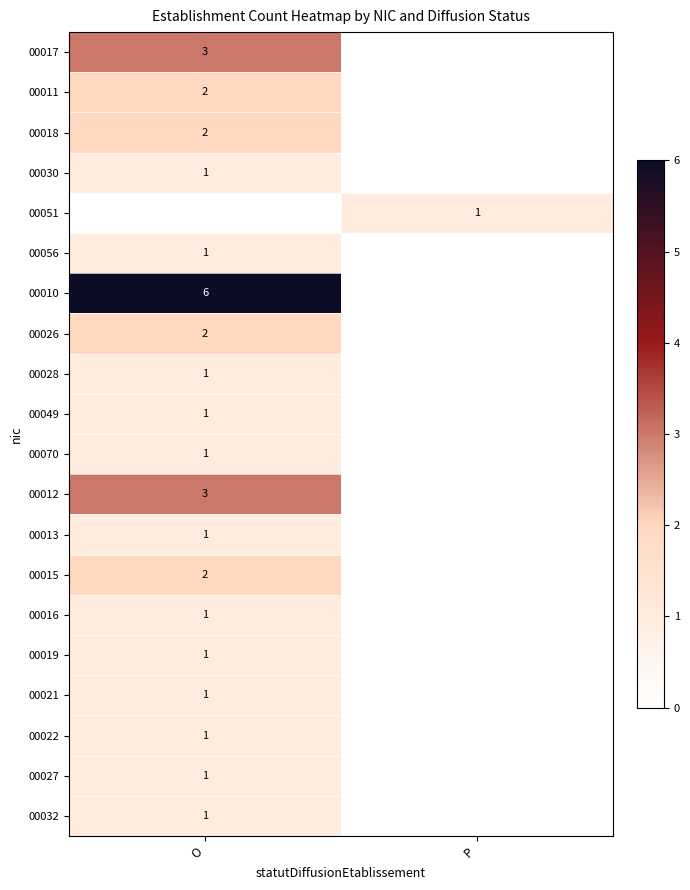

True or false: 00015 has a value of 2 at O.

True